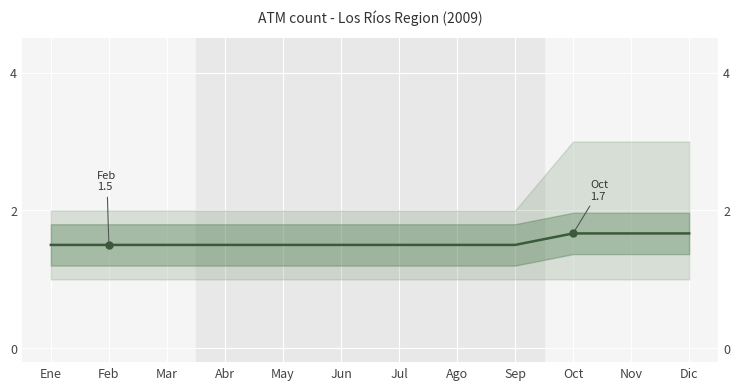

The value at May is 1.5. True or false?

True